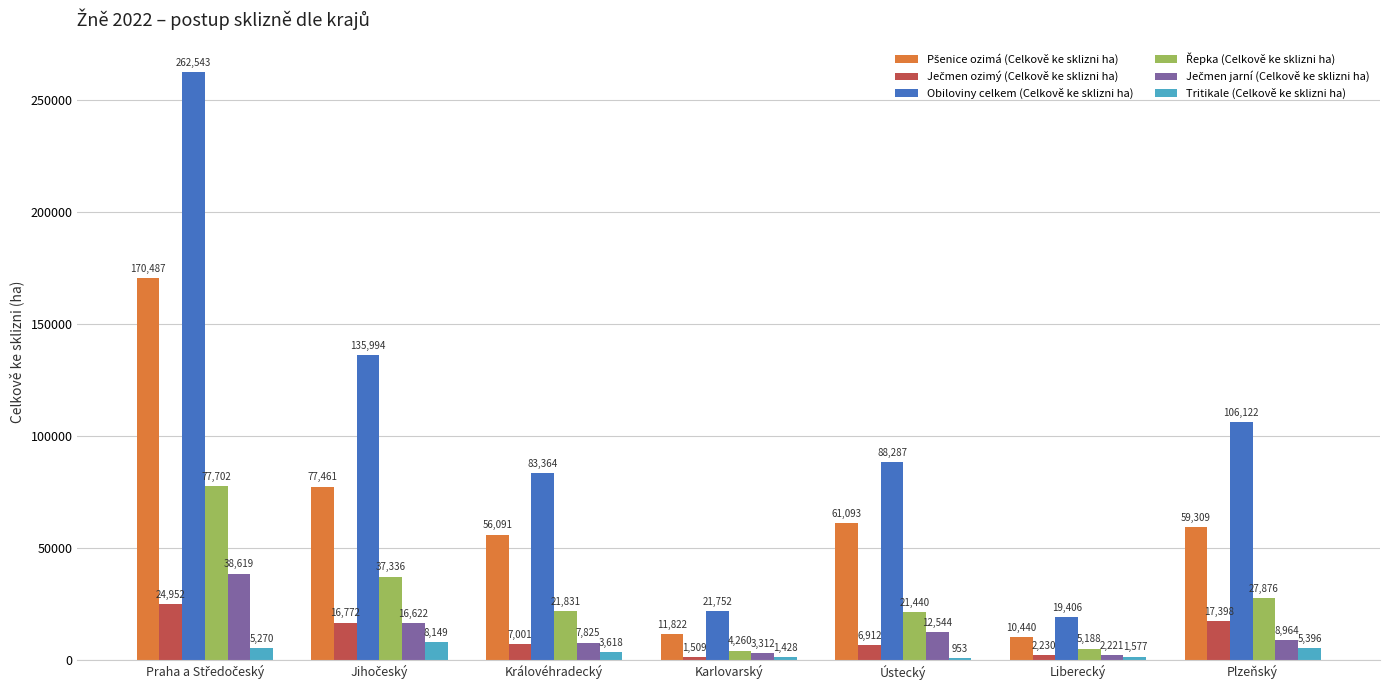

How many data points in Tritikale (Celkově ke sklizni ha) are less than 3618?

3